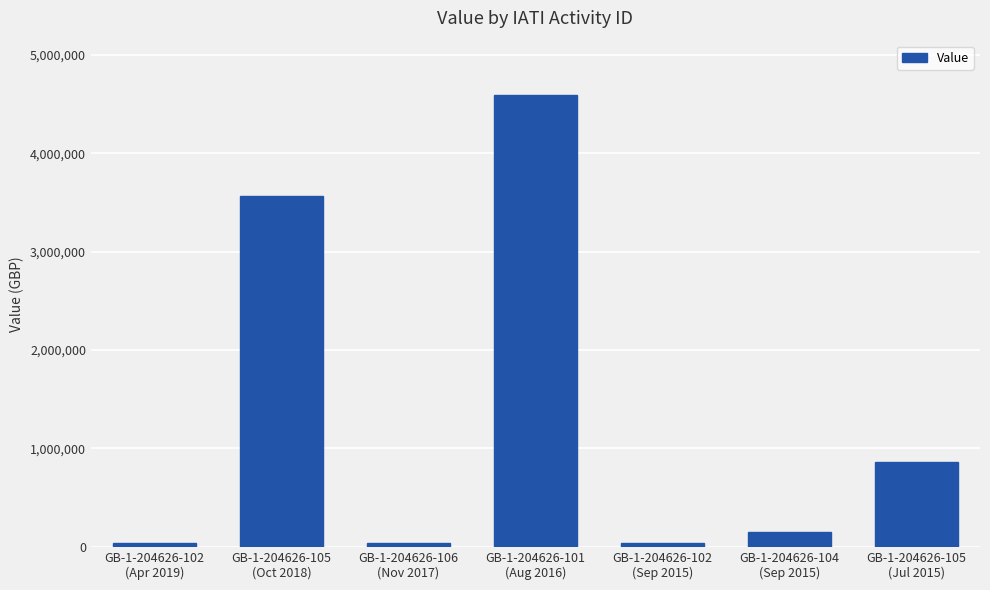

What is the average value?

1327615